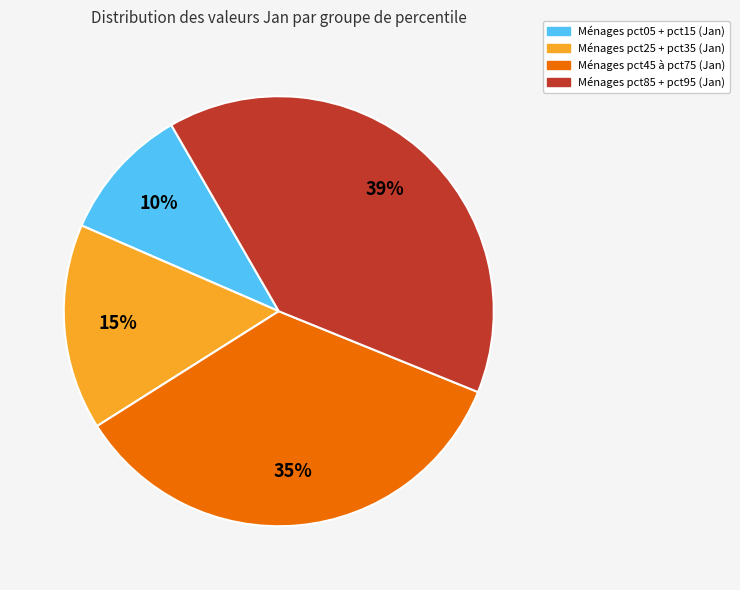

To the nearest percent, what is the average slice percentage?

25%